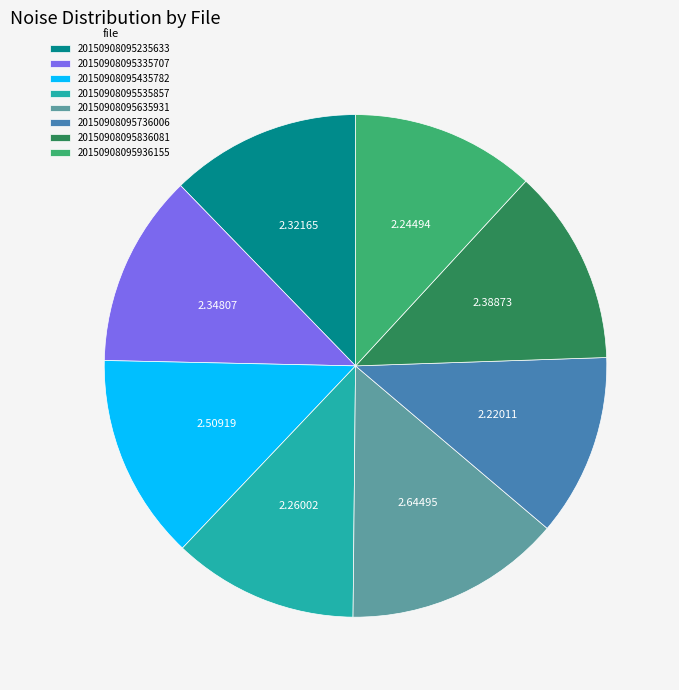

Is the sum of 20150908095736006 and 20150908095435782 greater than half?

No